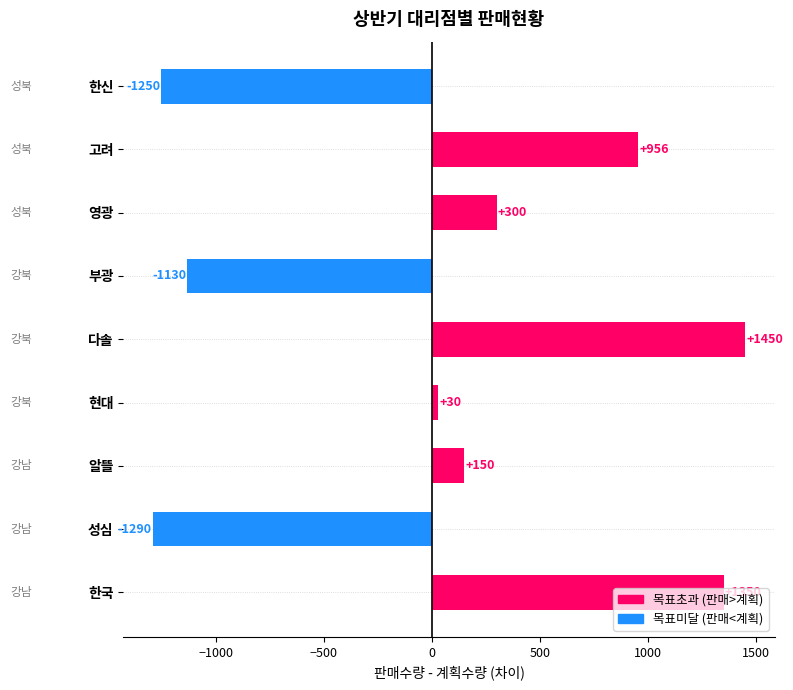

The value at 고려 is 1581. True or false?

False